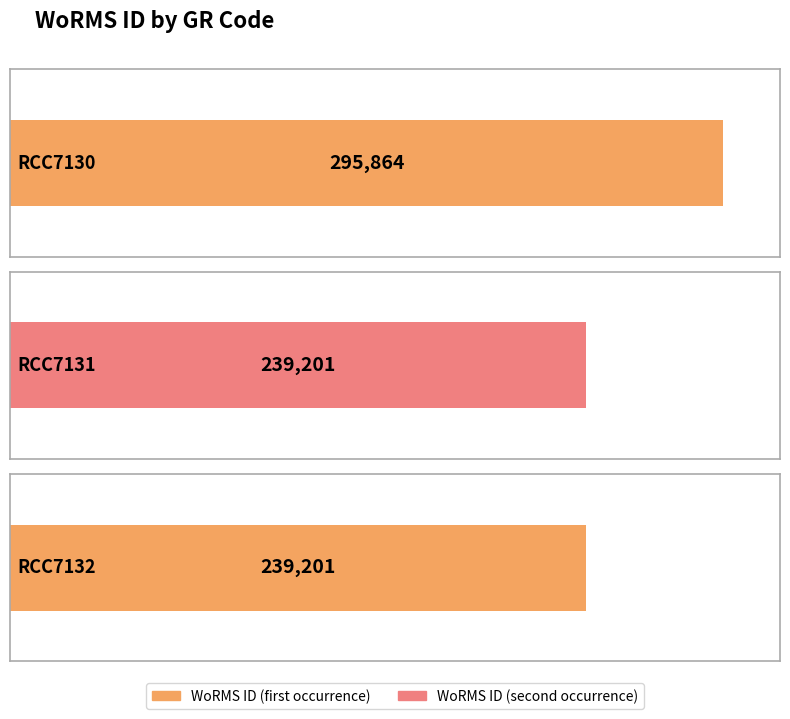

Which has a higher value, RCC7130 or RCC7132?

RCC7130